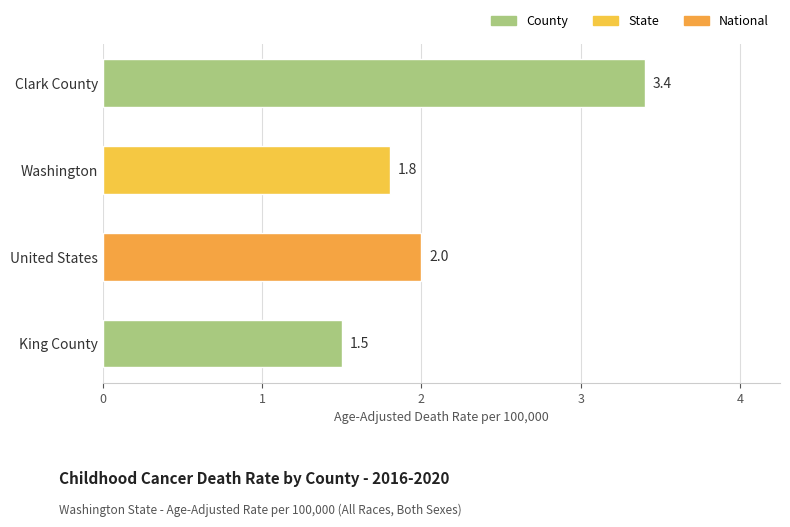

What is the label of the 1st bar from the top?

Clark County